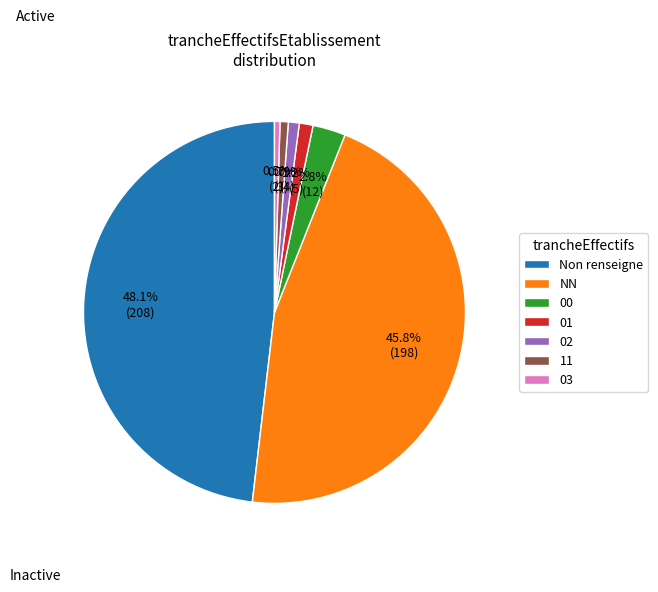

Does any single category account for the majority?

No